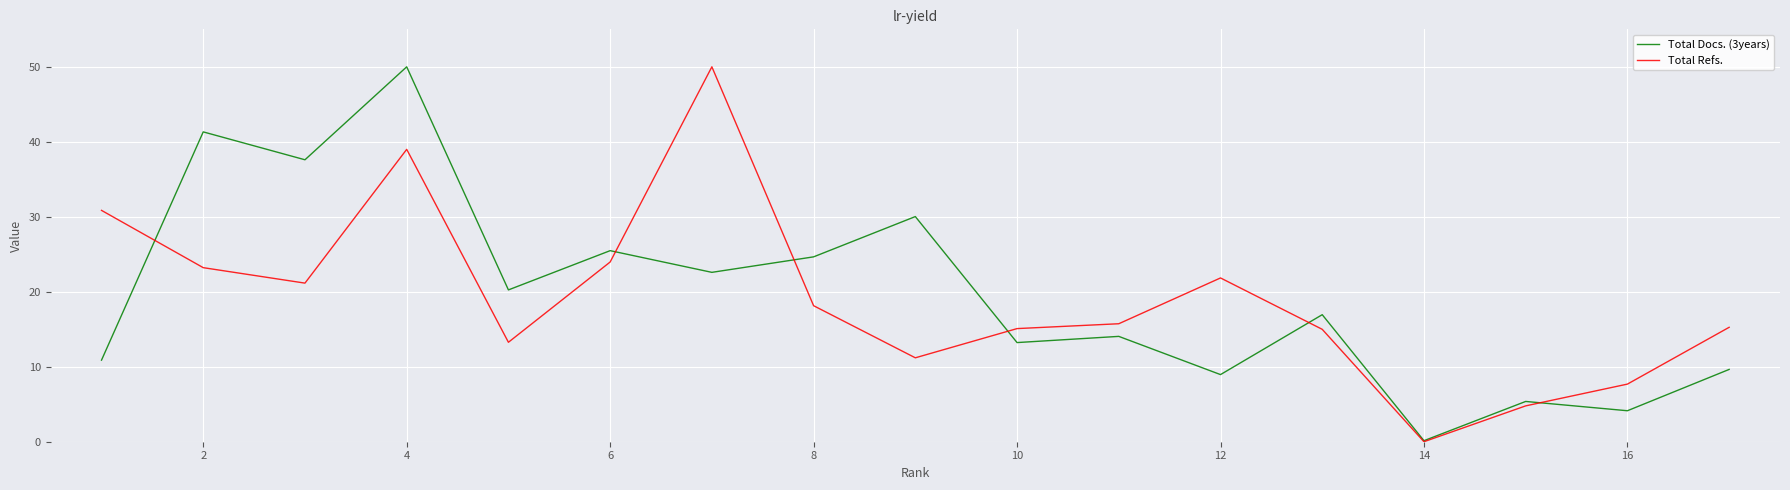

What is the maximum value shown in the chart?

50.0